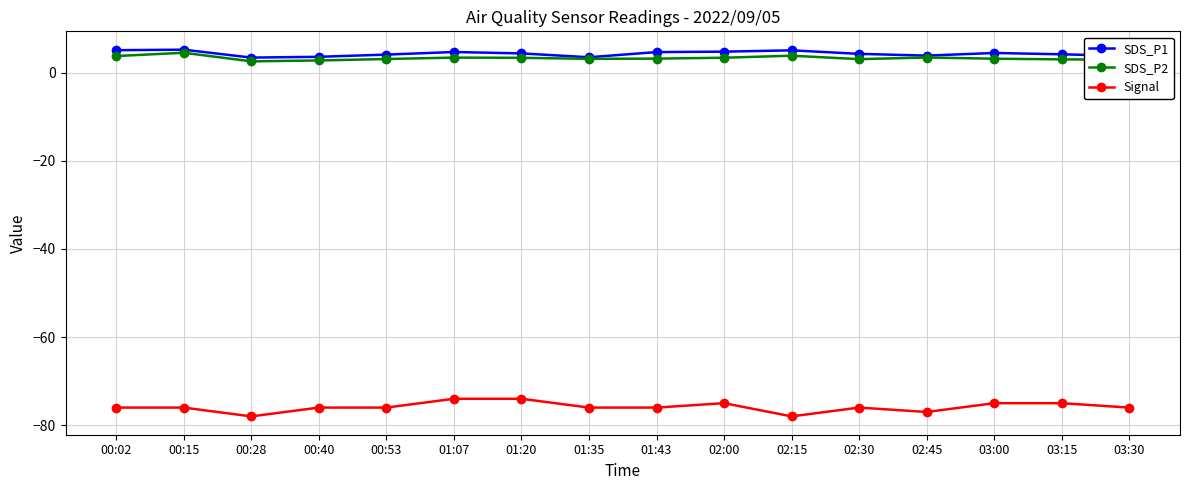

What is the spread (max minus min) of values at 00:02?

81.1